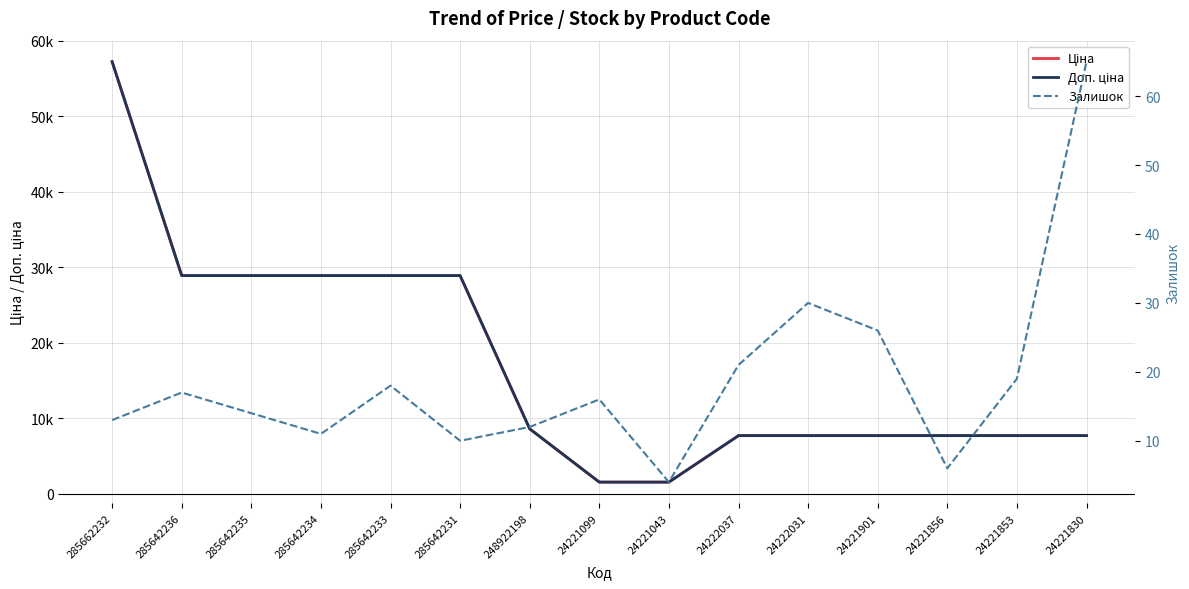

What are all the series names shown in the legend?

Ціна, Доп. ціна, Залишок